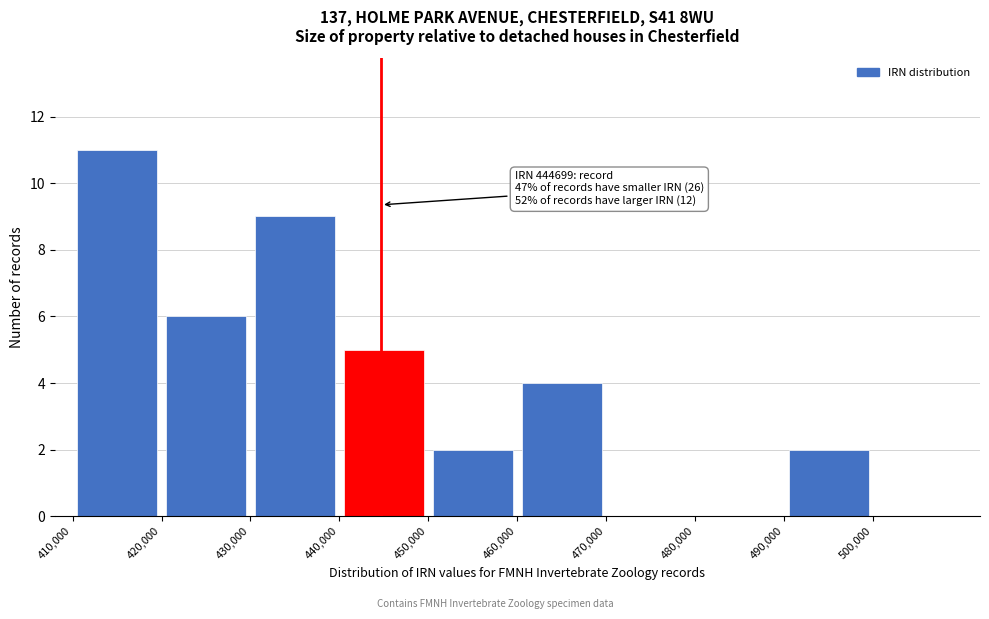

Over which range of the x-axis is the bar tallest?

410000 to 420000